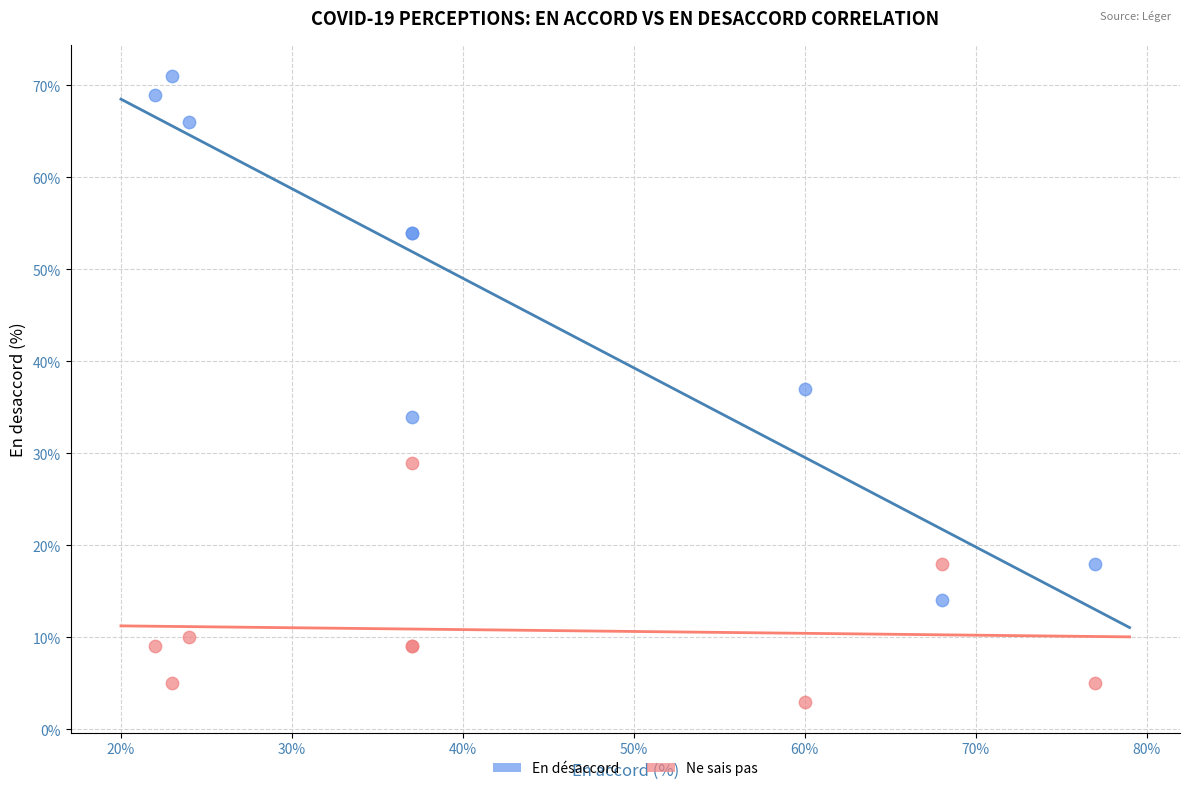

Which series contains the highest Y value?

En désaccord